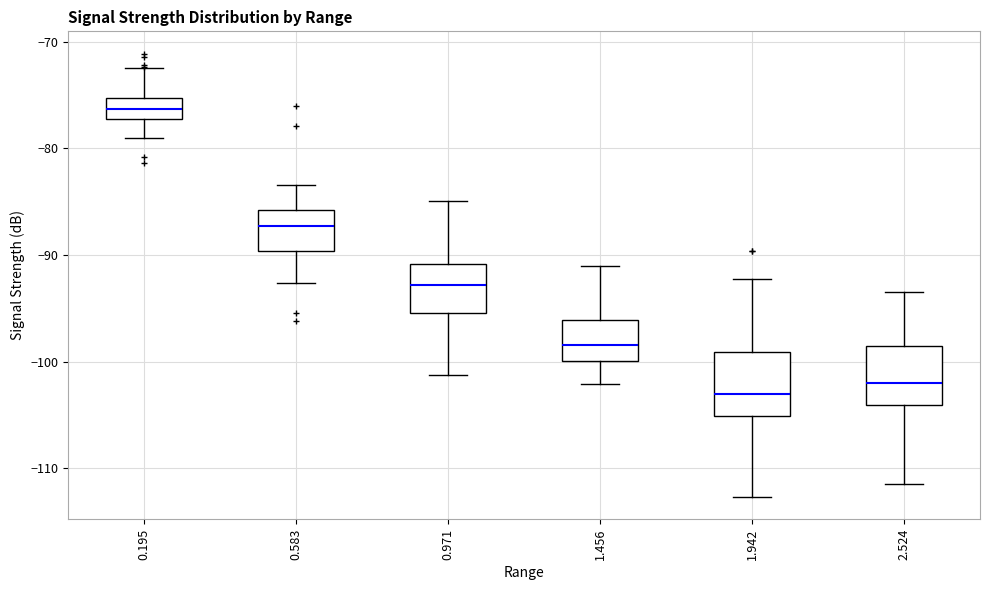

Which box's median line is the highest?

0.195